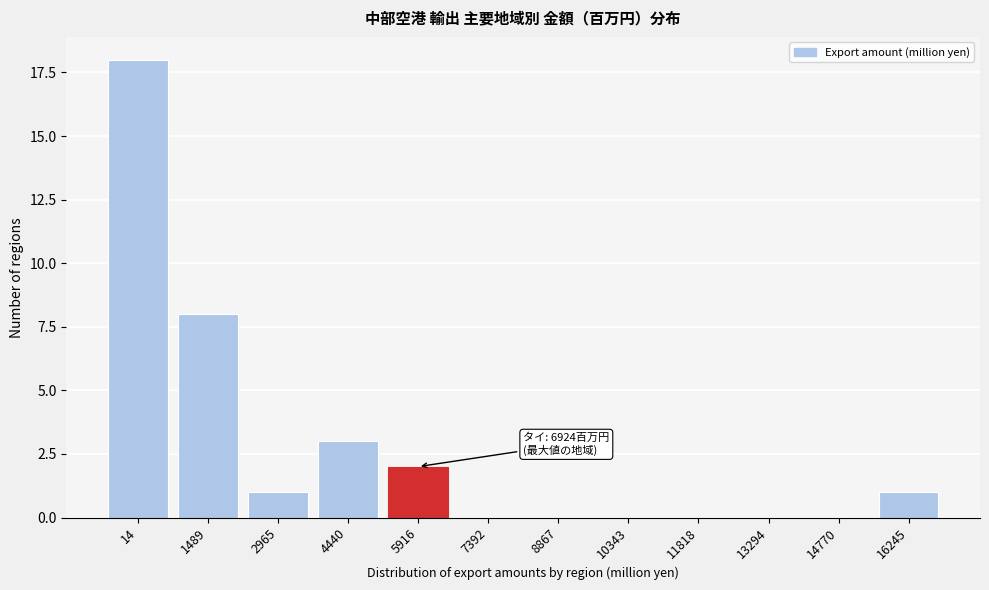

Reading left to right, what are all the values shown in this chart?

14=18	1489=8	2965=1	4440=3	5916=2	7392=0	8867=0	10343=0	11818=0	13294=0	14770=0	16245=1